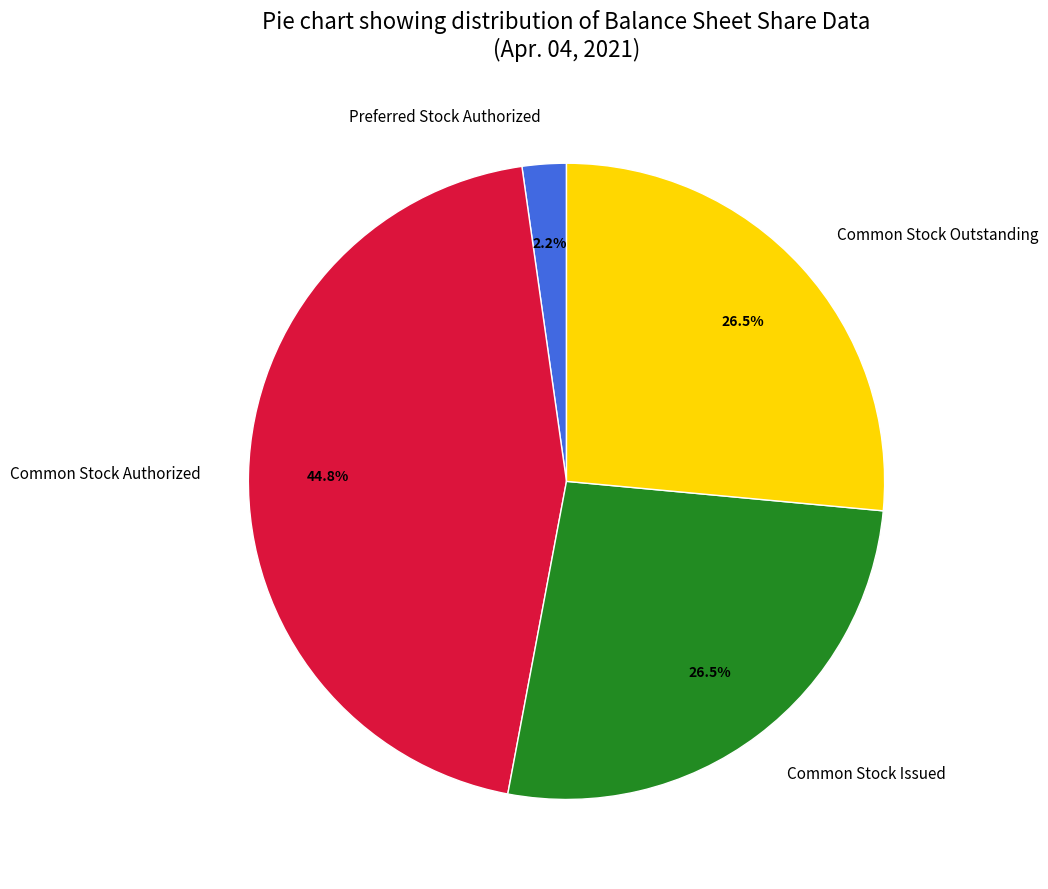

How many slices are in this pie chart?

4